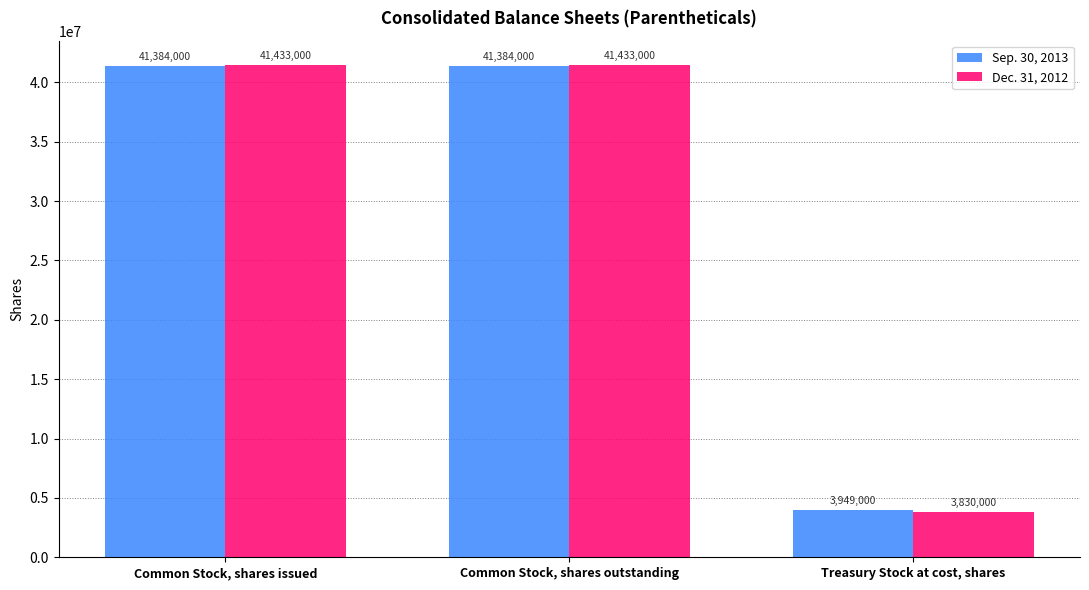

Is the value of Sep. 30, 2013 at Common Stock, shares issued greater than the value of Dec. 31, 2012 at Common Stock, shares outstanding?

No